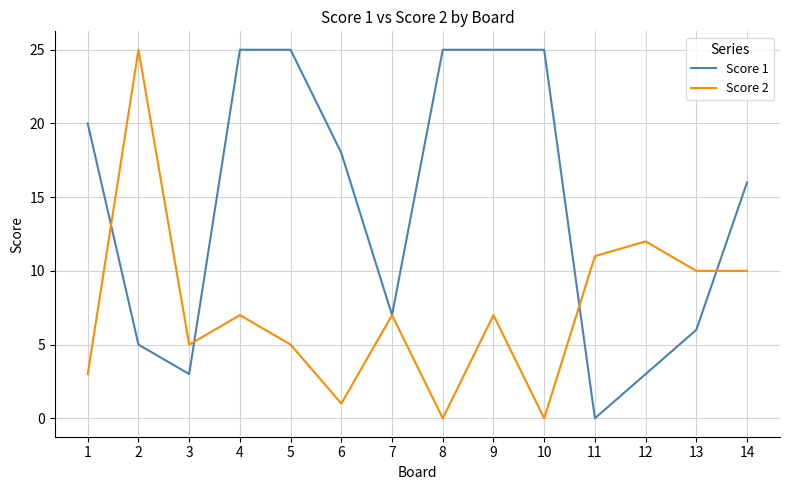

What is the greatest value displayed?

25